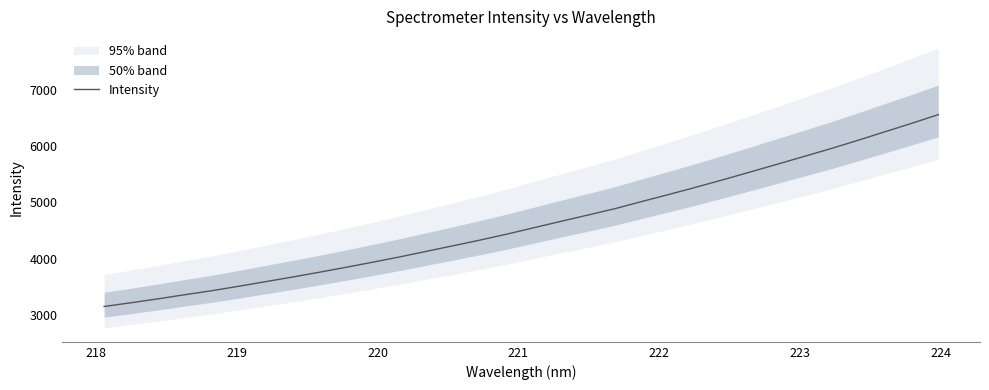

What is the sum of all values?

148010.7